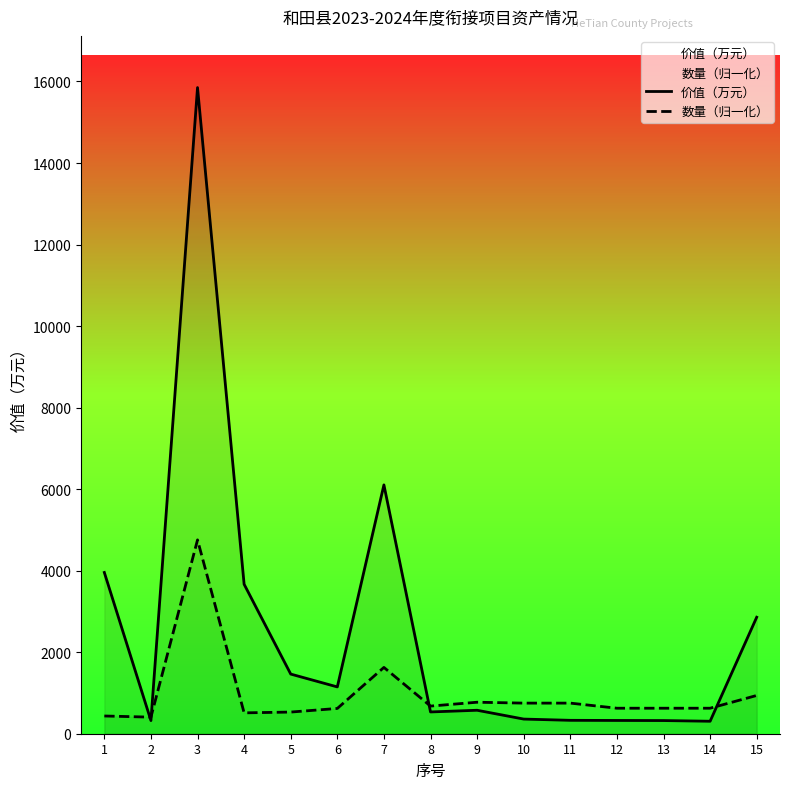

What is the greatest value displayed?

15850.1